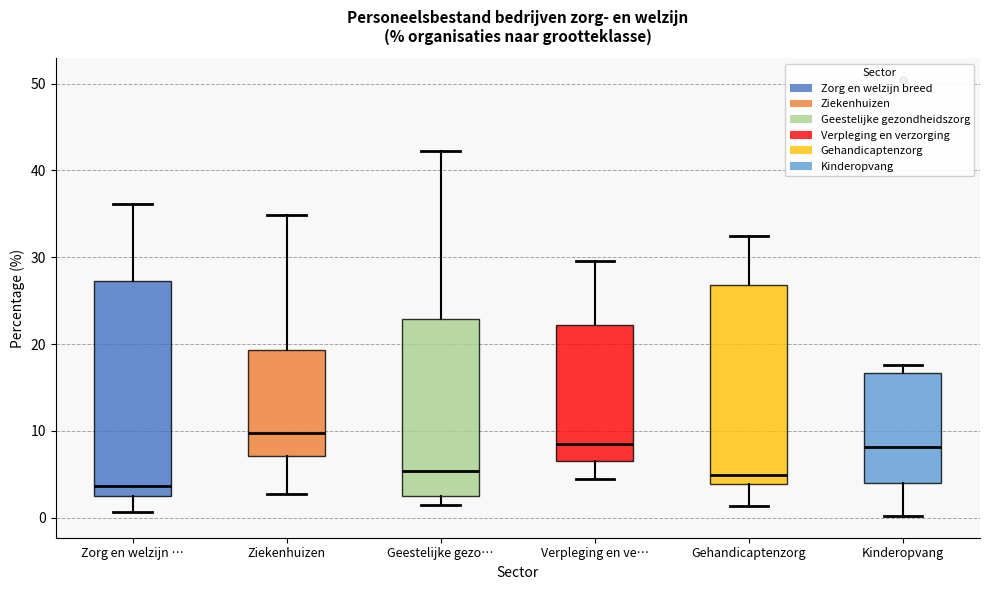

Where is the lower edge of the box for Geestelijke gezo… on the y-axis? The values are not printed on the chart, so give them approximately, as read against the axis.

3